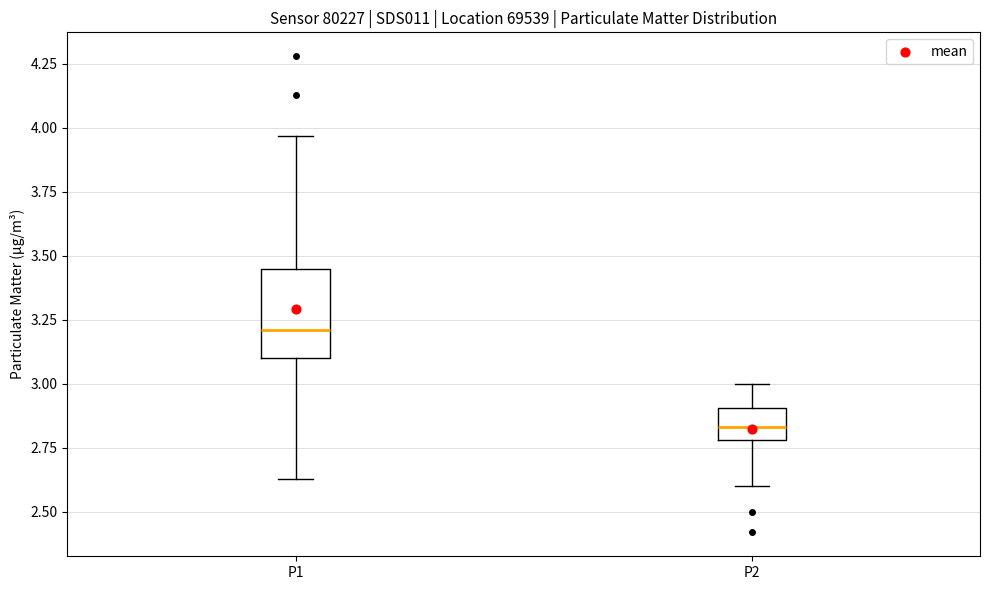

Comparing the boxes themselves (not the whiskers), which one is the tallest?

P1